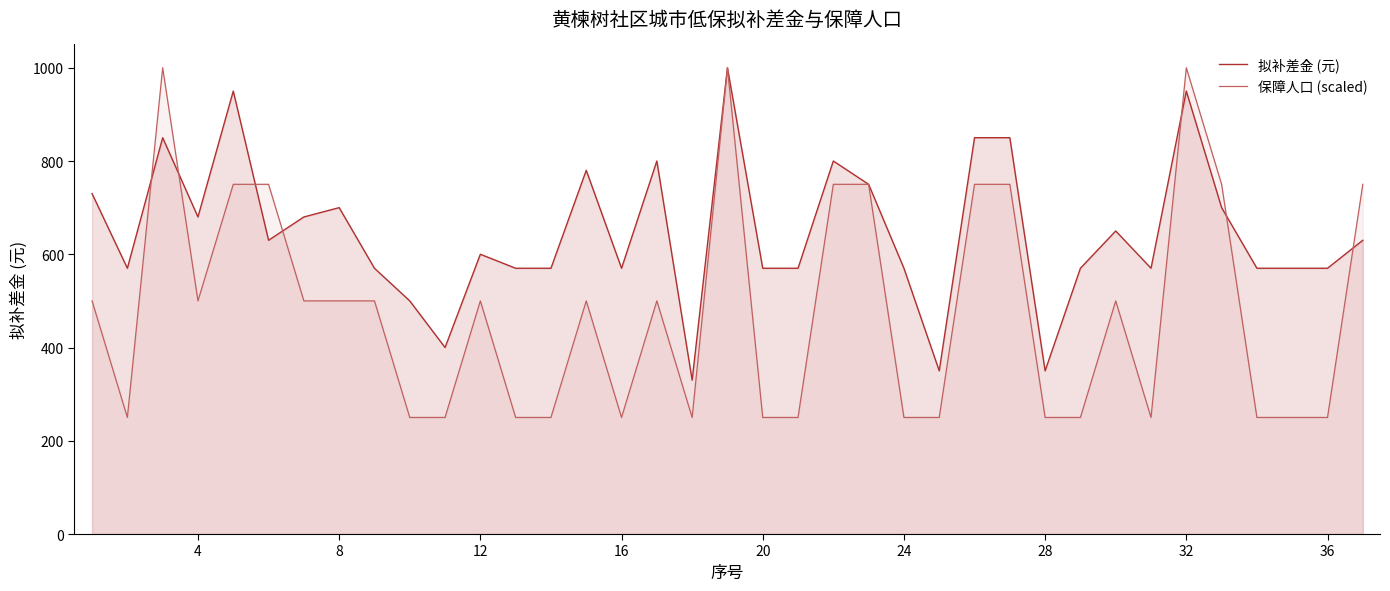

Which series has the widest spread of values?

保障人口 (scaled)